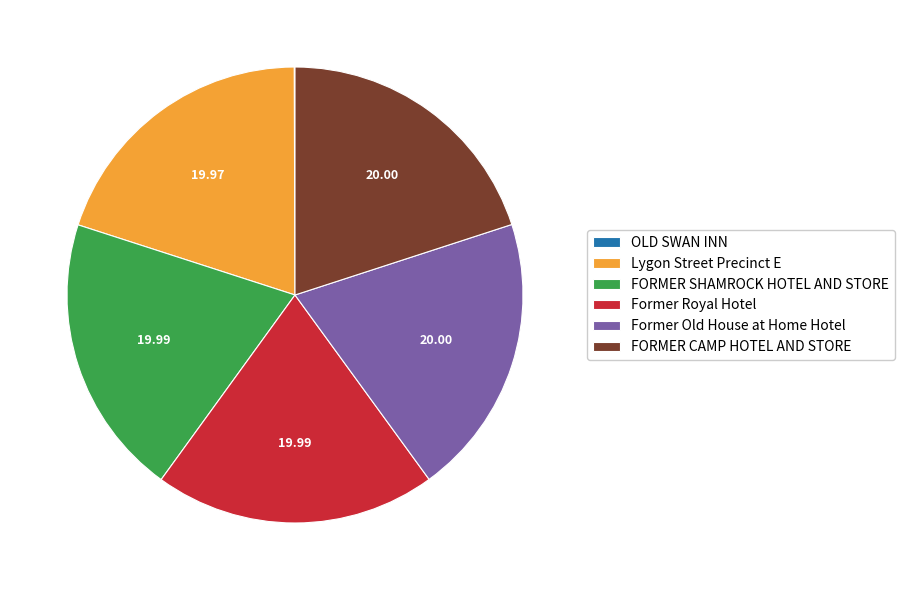

Is there any slice that represents more than half of the pie?

No